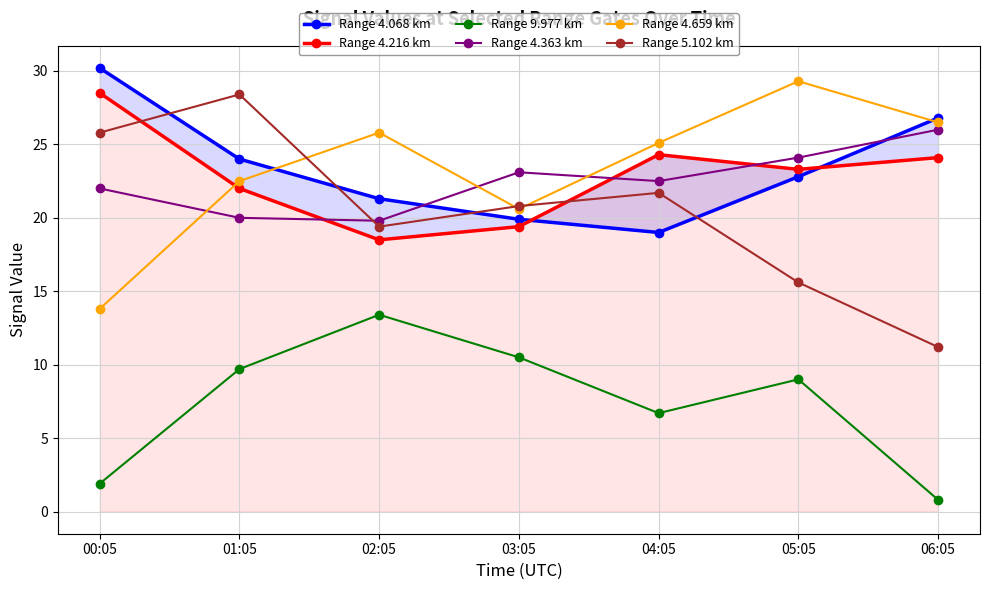

Which category has the lowest value across all series?

06:05